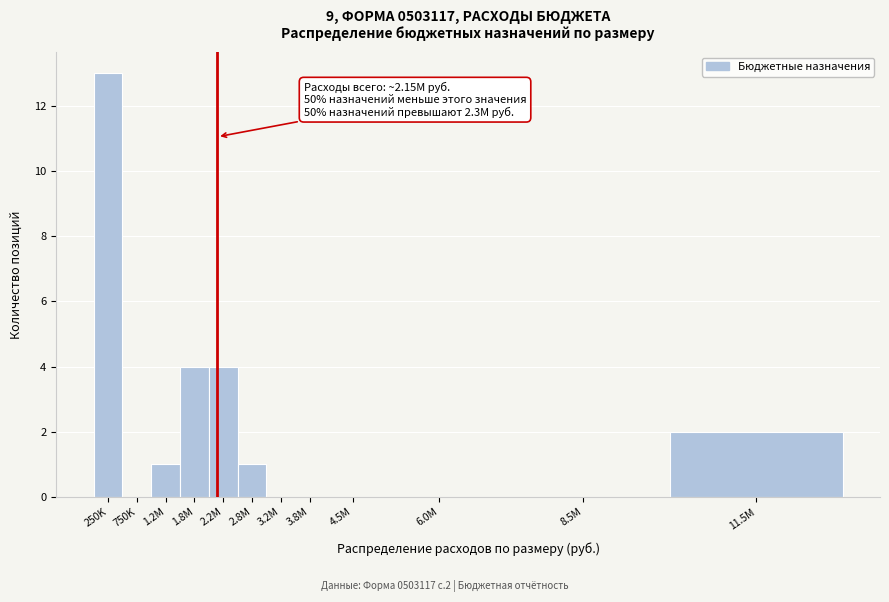

Reading right to left, transcribe all the data shown in this chart.

11.5M=2	8.5M=0	6.0M=0	4.5M=0	3.8M=0	3.2M=0	2.8M=1	2.2M=4	1.8M=4	1.2M=1	750K=0	250K=13